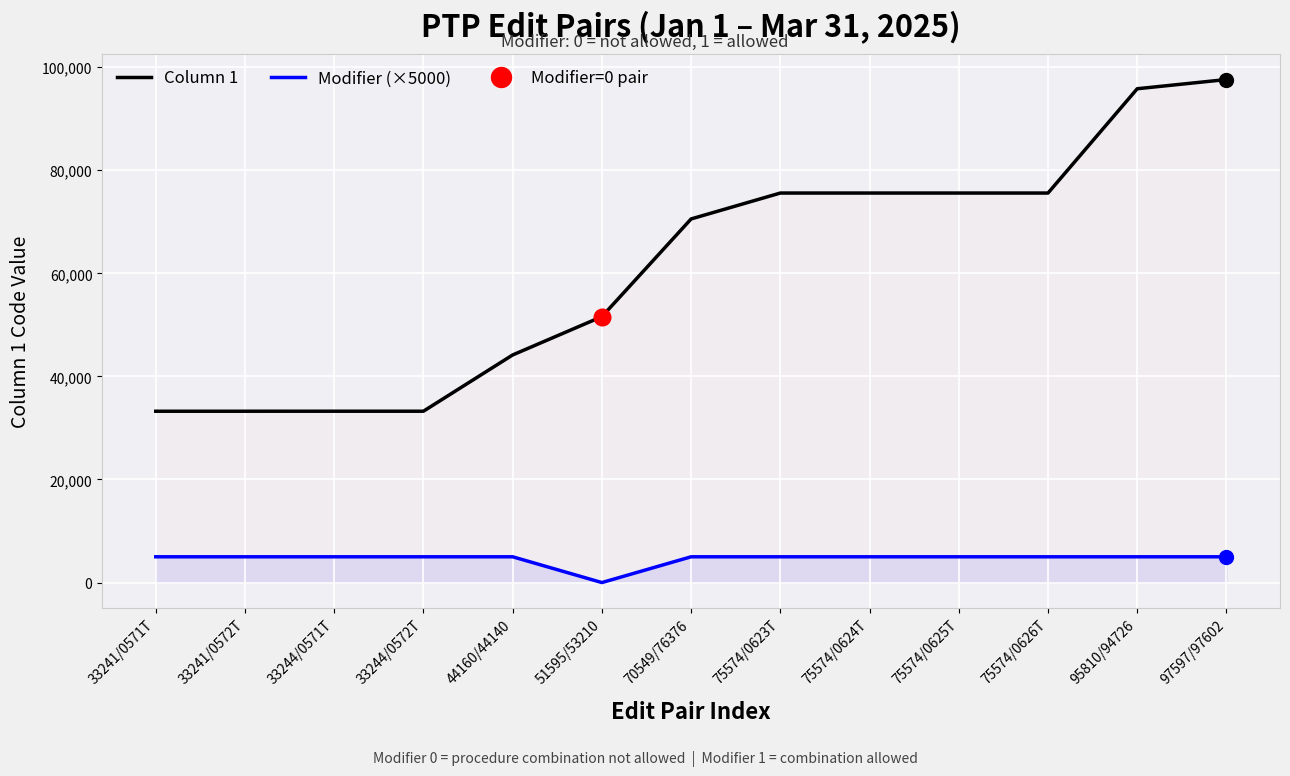

What is the greatest value displayed?

97597